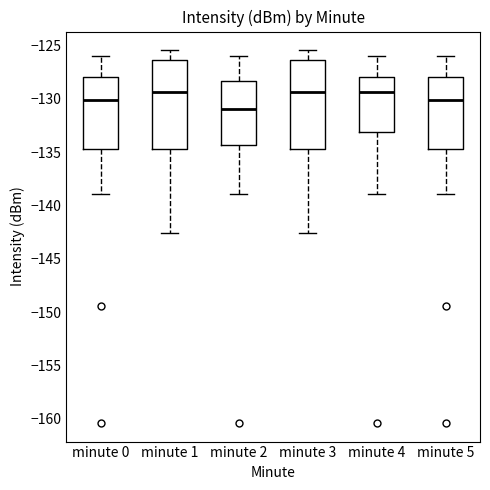

Where does the median line of the box for minute 4 sit on the y-axis? The values are not printed on the chart, so give them approximately, as read against the axis.

-129.5